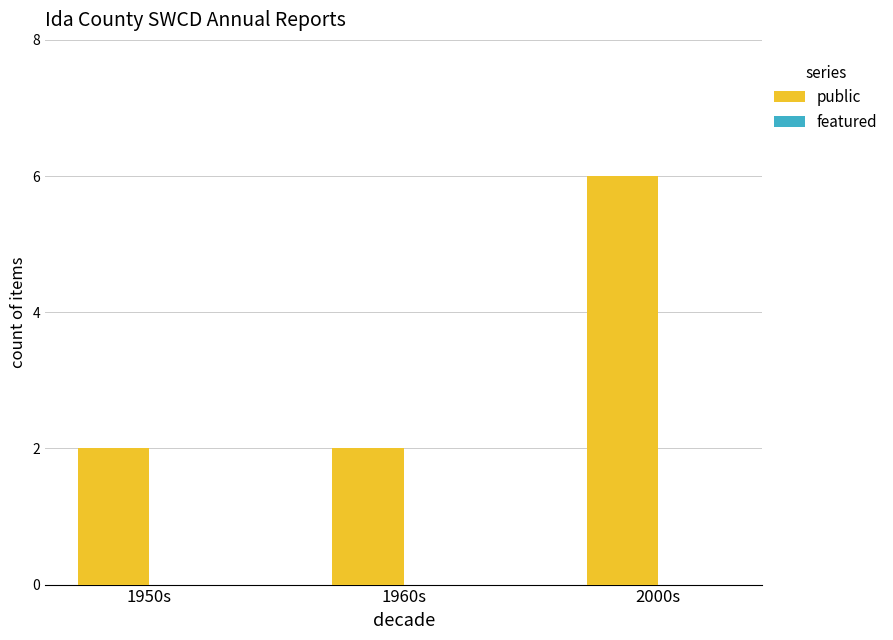

How many series are shown in this chart?

1